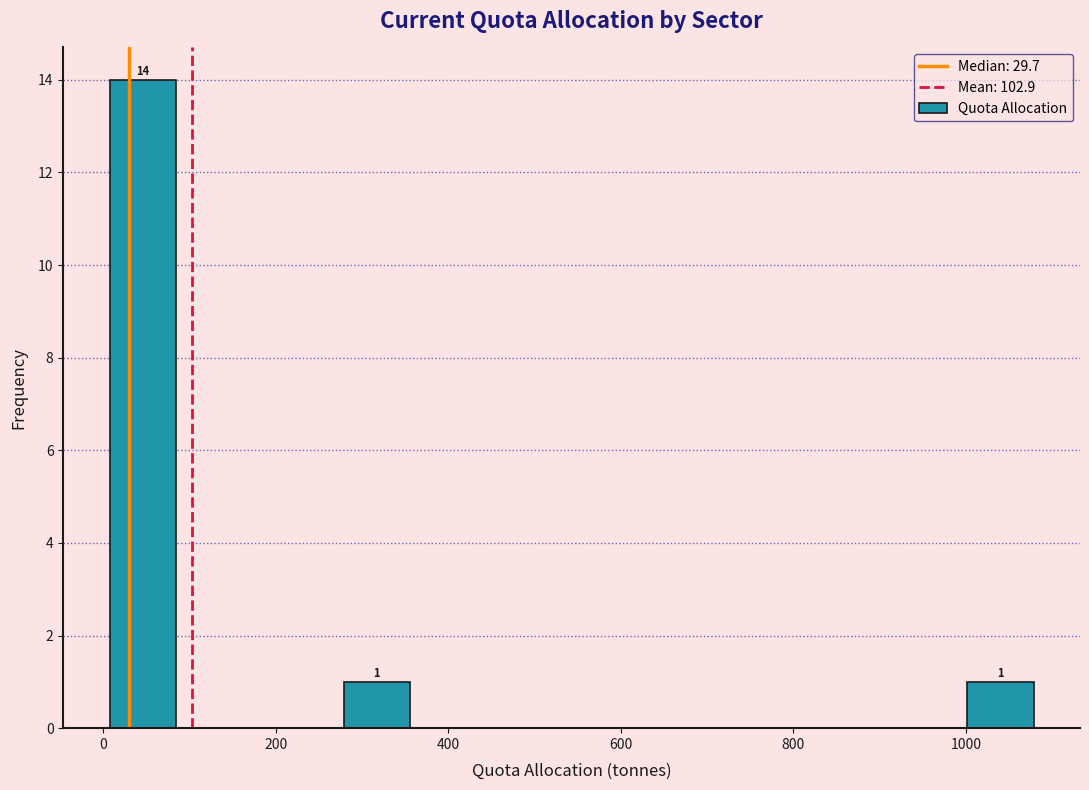

Over which range of the x-axis is the bar tallest?

0 to 100